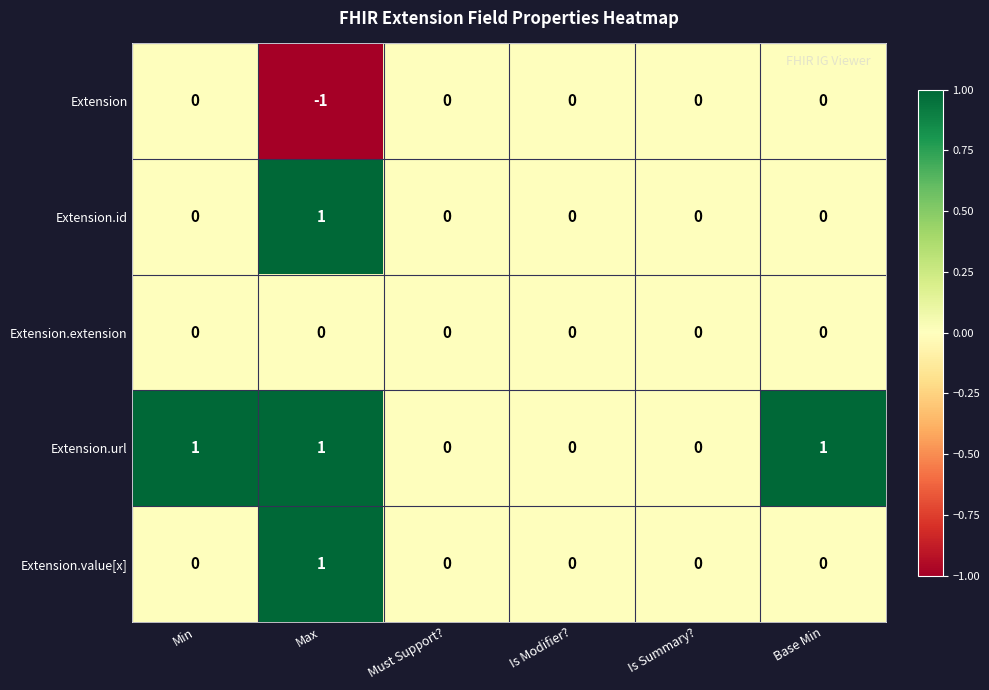

At which category is the sum across all series the highest?

Max